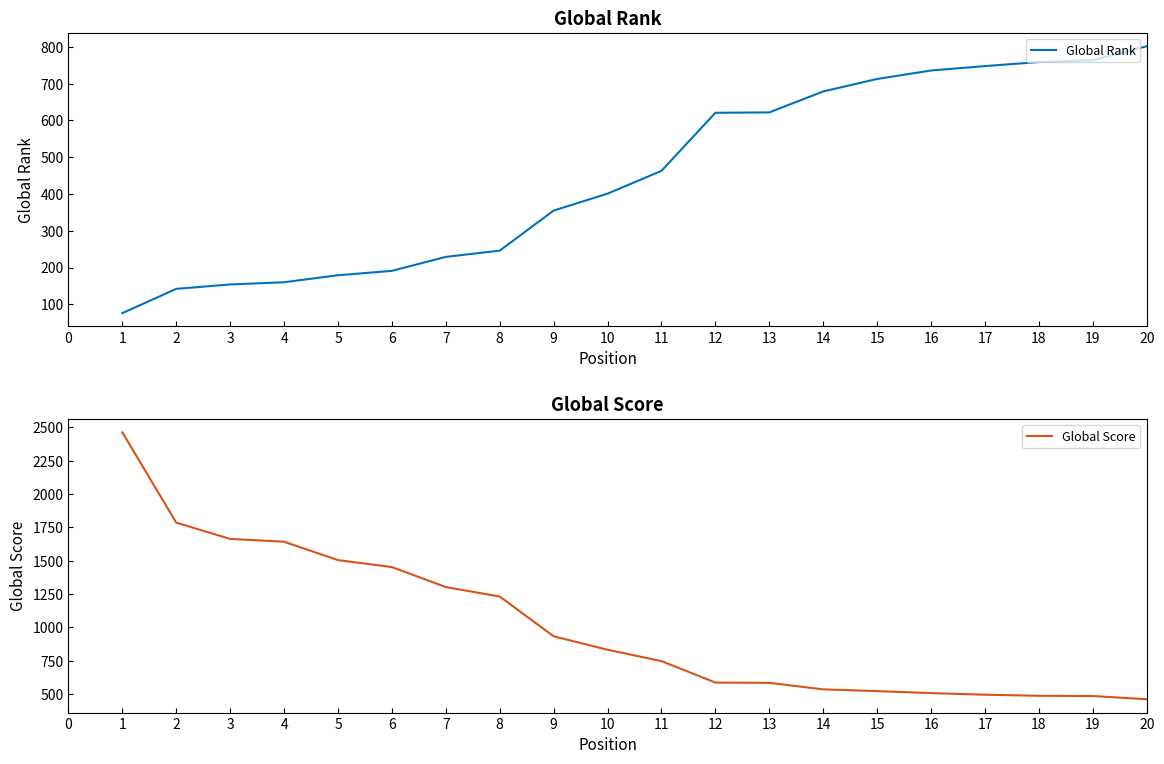

At how many categories does at least one series exceed 1777?

2